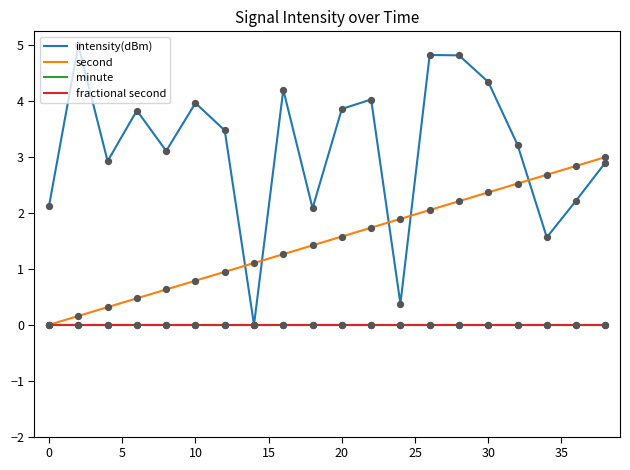

Does the chart have visible grid lines?

No